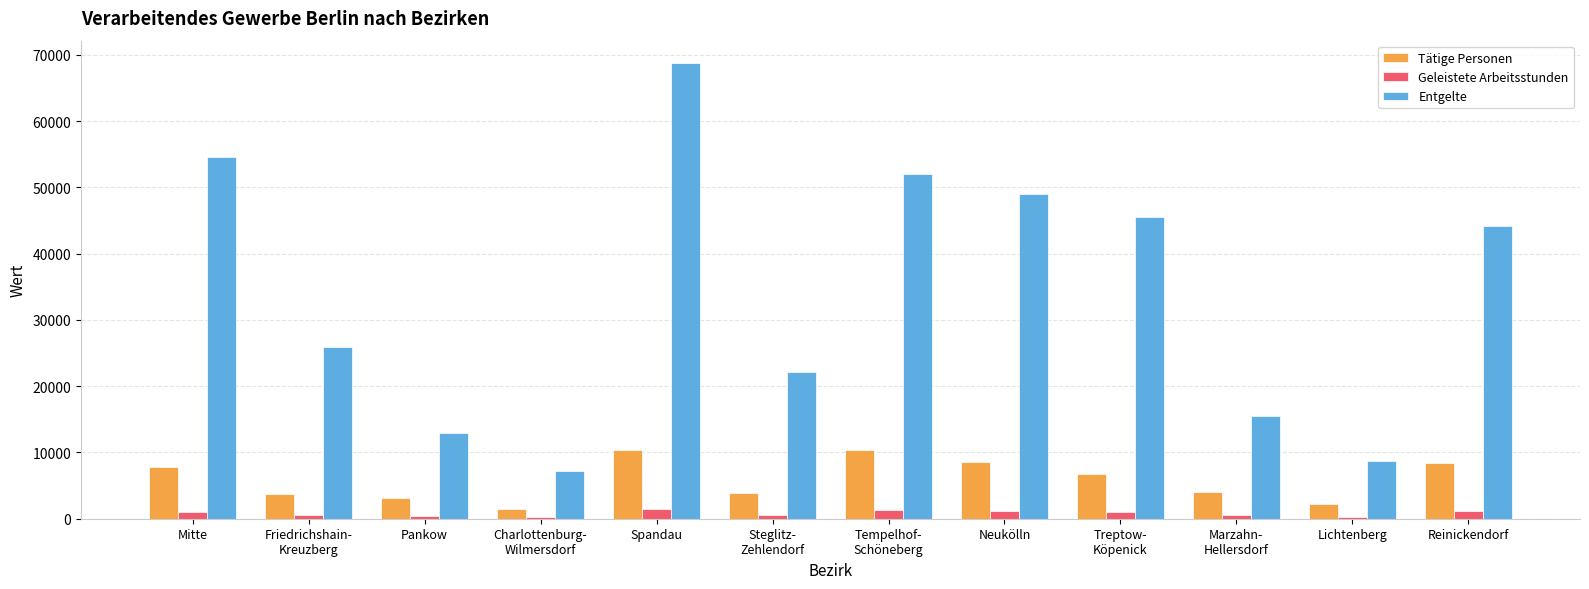

At which category is the sum across all series the highest?

Spandau